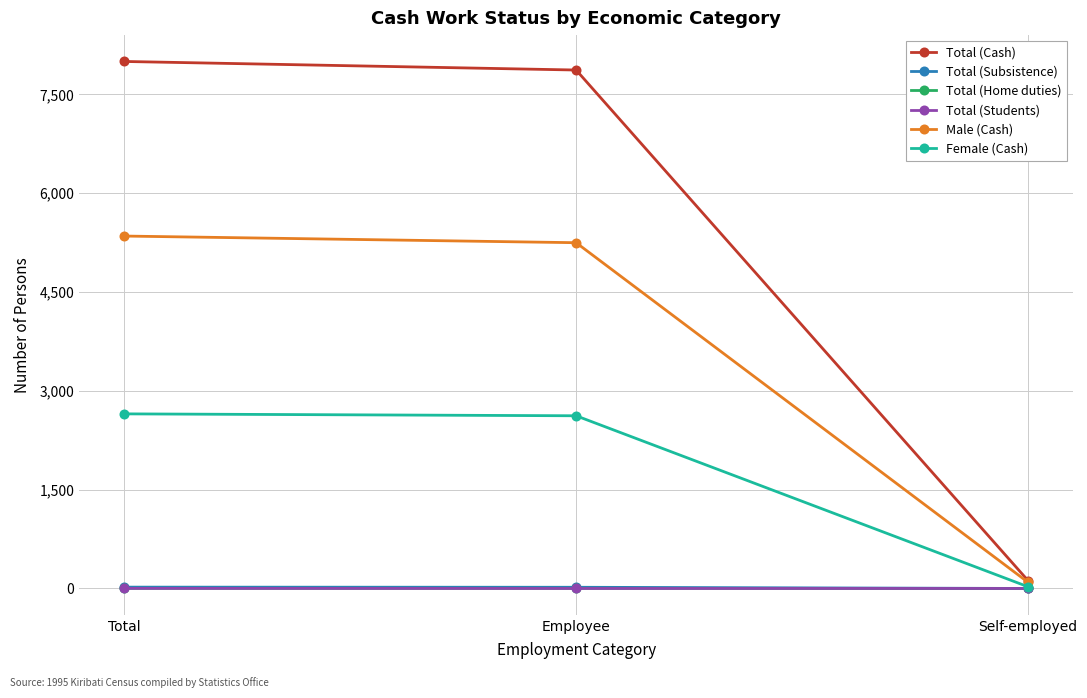

What is the difference between the highest and lowest values at Self-employed?

120